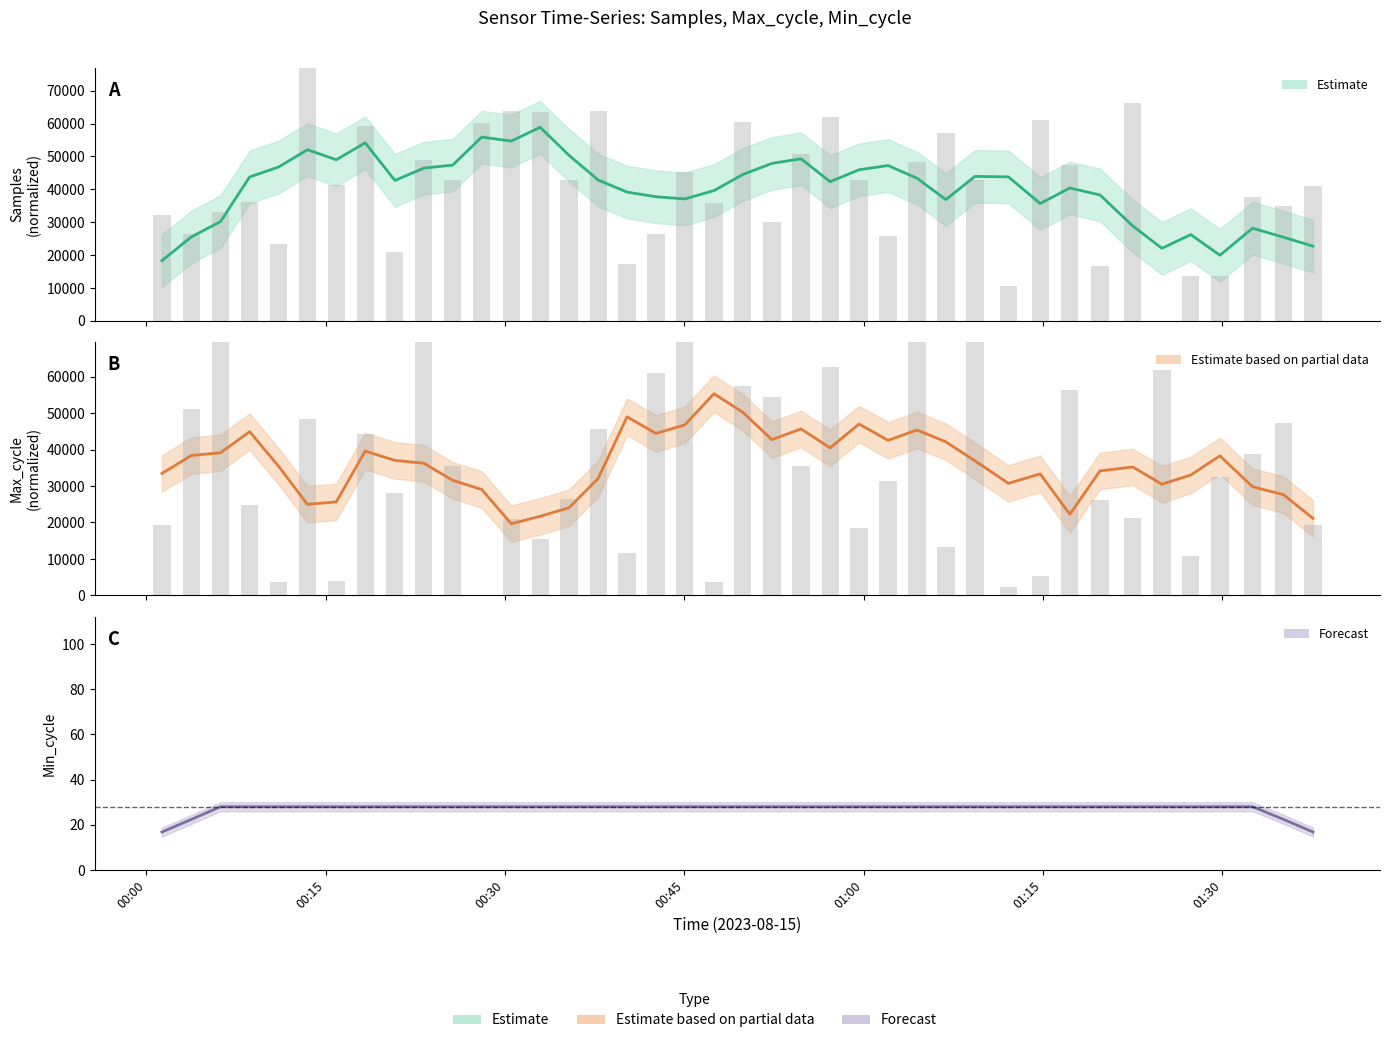

Which series has the largest total across all categories?

Samples